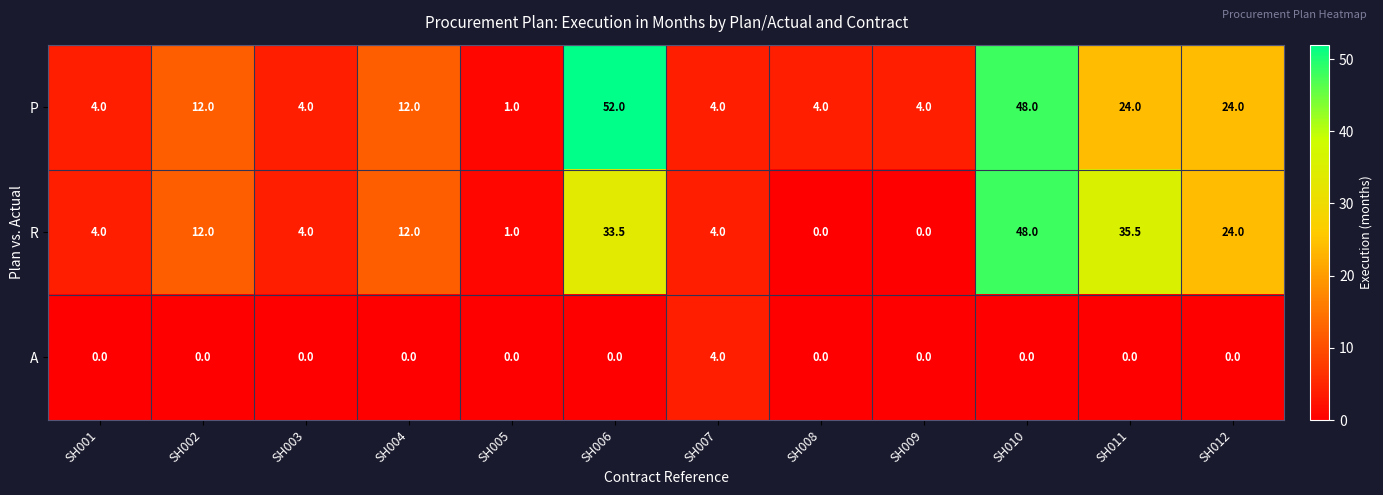

What is the difference between the highest and lowest values at SH002?

12.0